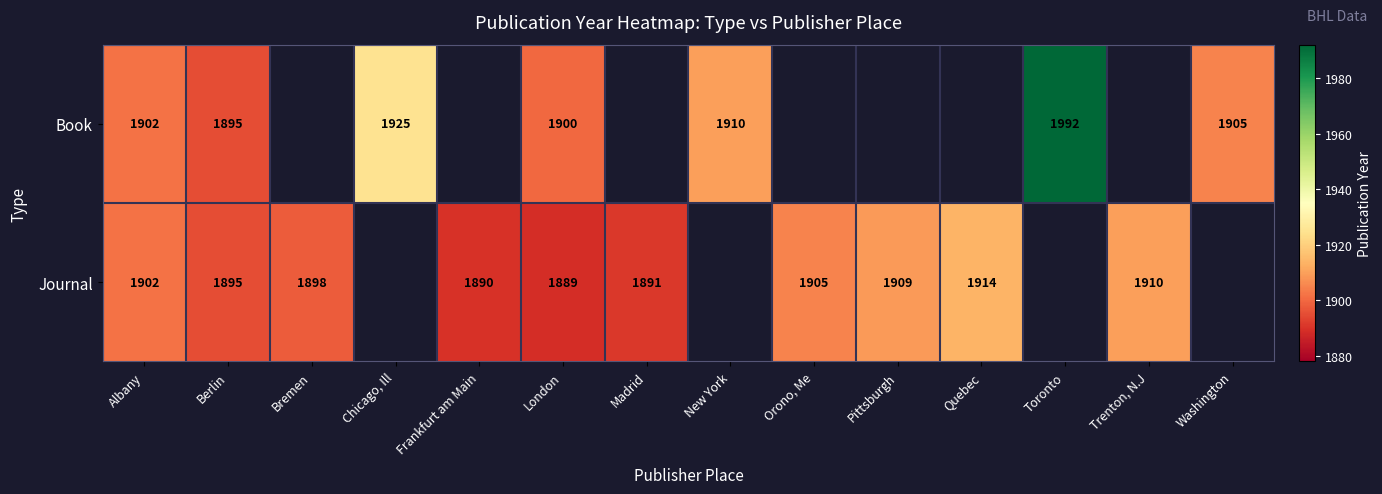

Is the value of Book at Chicago, Ill greater than the value of Journal at Frankfurt am Main?

Yes